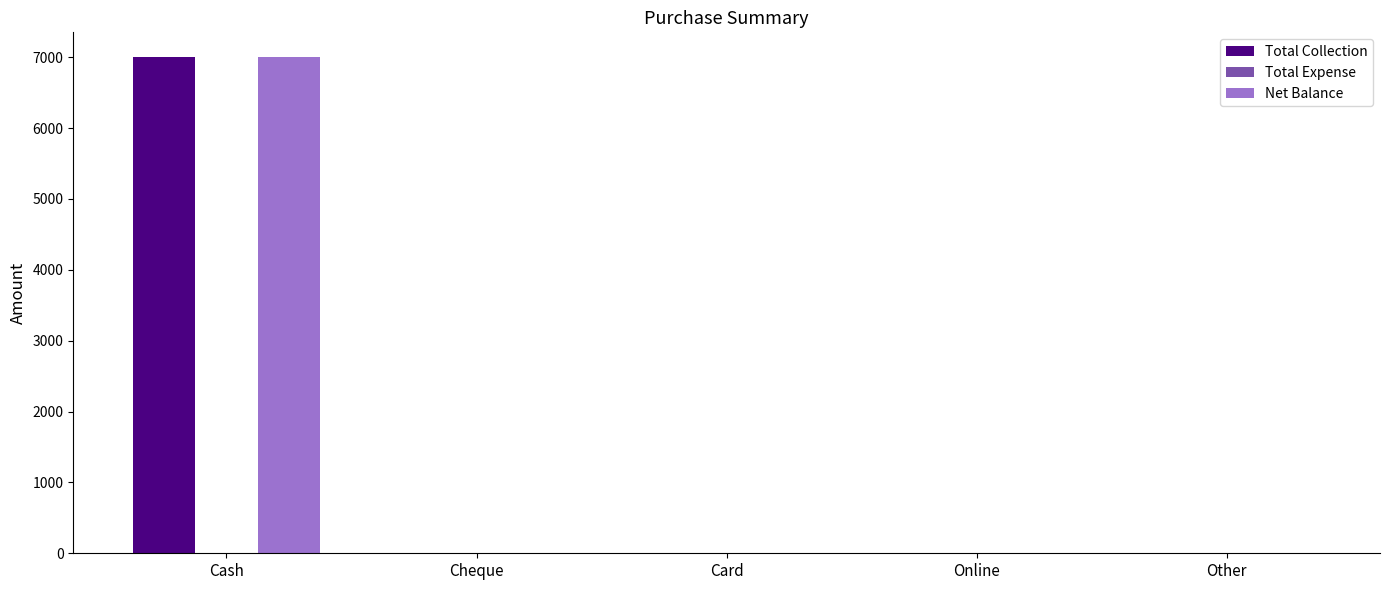

Reading left to right, what are all the values shown in this chart?

Total Collection: Cash=7000	Cheque=0	Card=0	Online=0	Other=0
Net Balance: Cash=7000	Cheque=0	Card=0	Online=0	Other=0